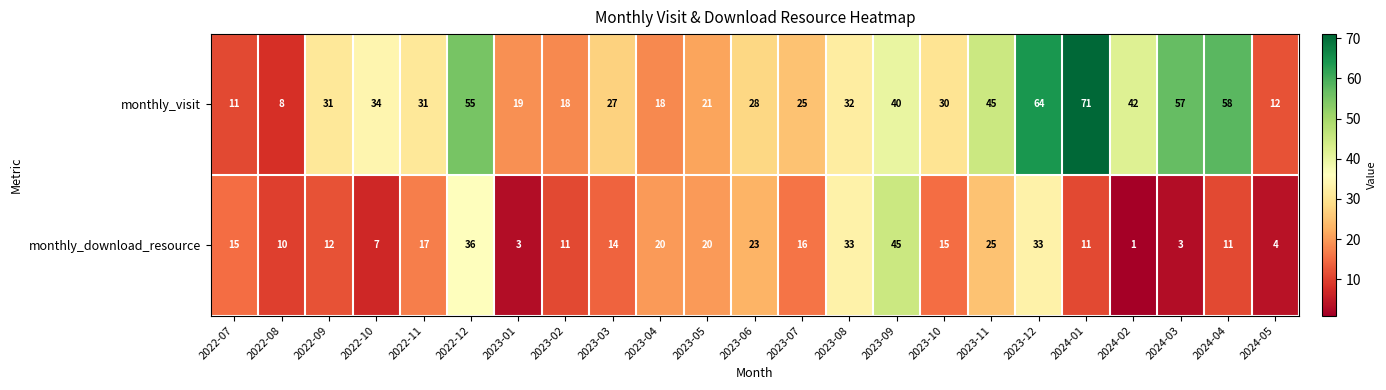

Is it true that monthly_visit equals 8 at 2023-03?

False